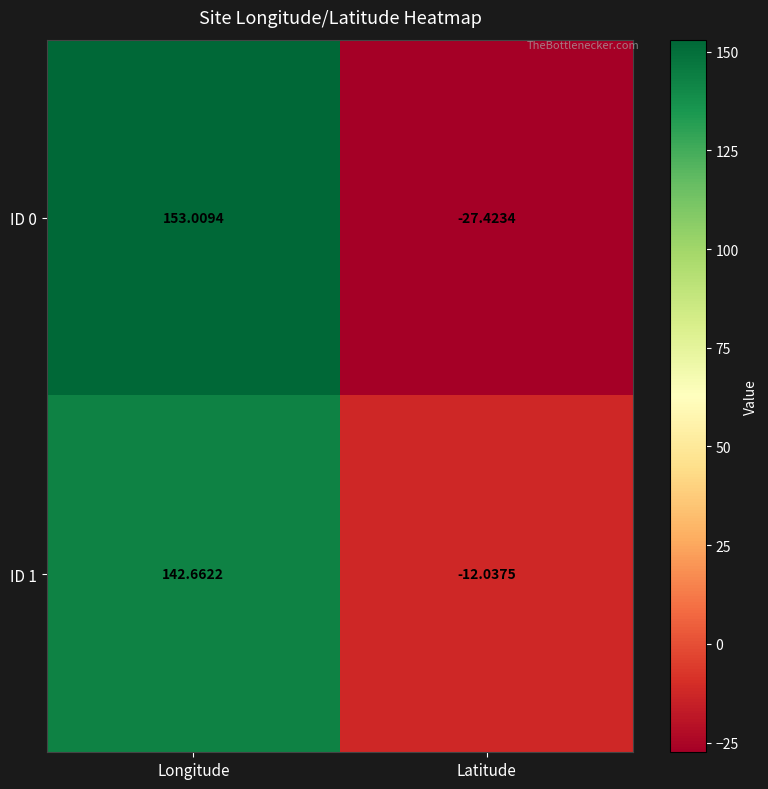

List the series in order of their overall mean, highest first.

ID 1, ID 0